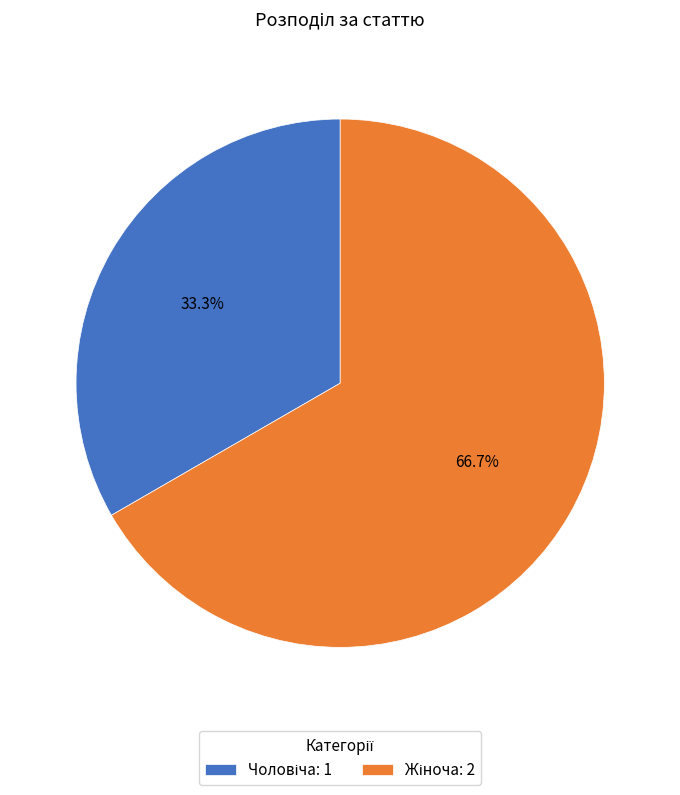

Does any single category account for the majority?

Yes